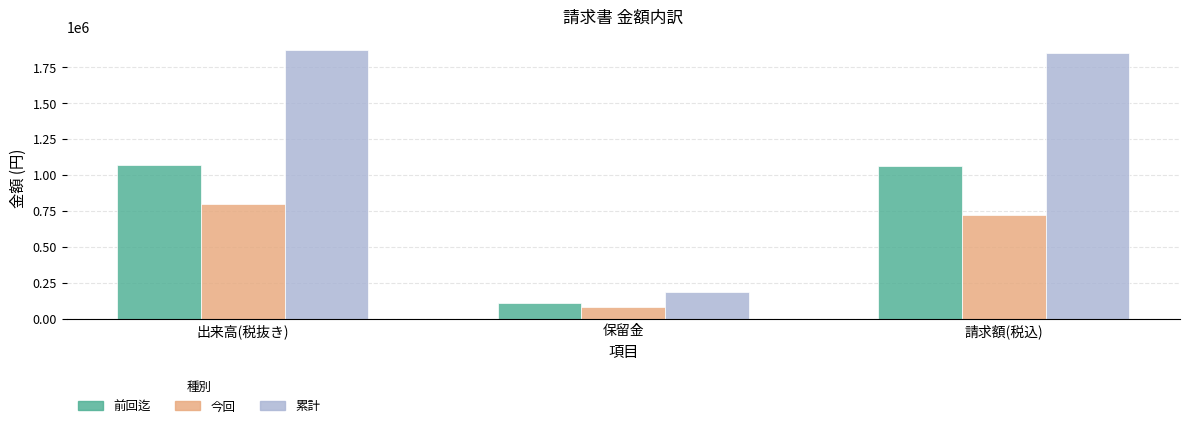

What are all the series names shown in the legend?

前回迄, 今回, 累計